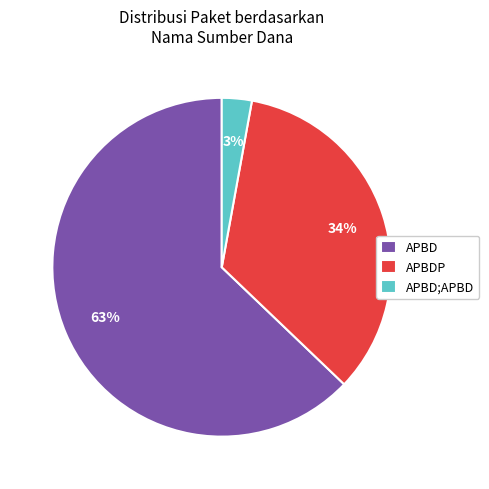

What is the ratio of the value at APBD;APBD to the value at APBDP?

0.1